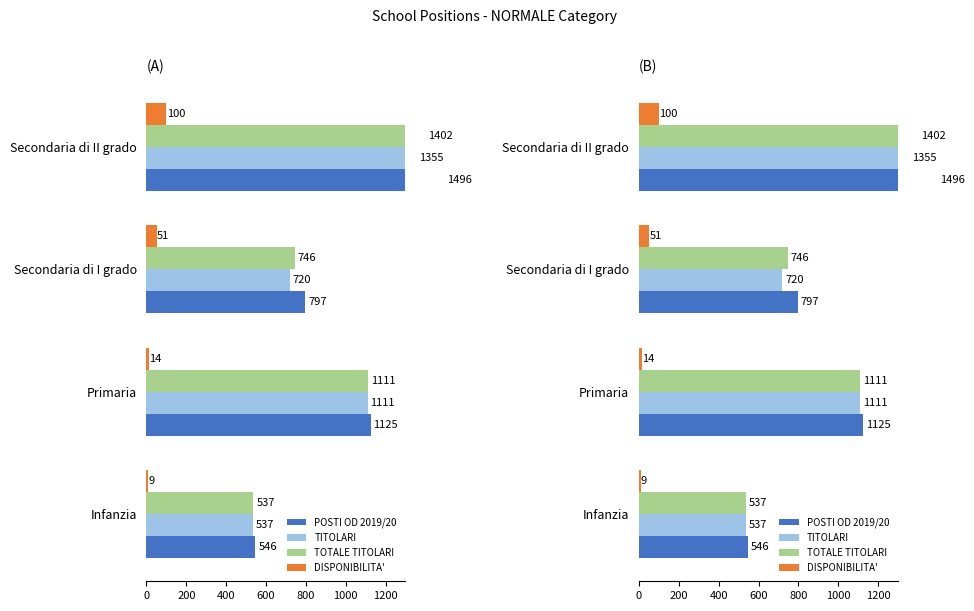

What is the difference between the second highest and second lowest values in the TITOLARI series?

391